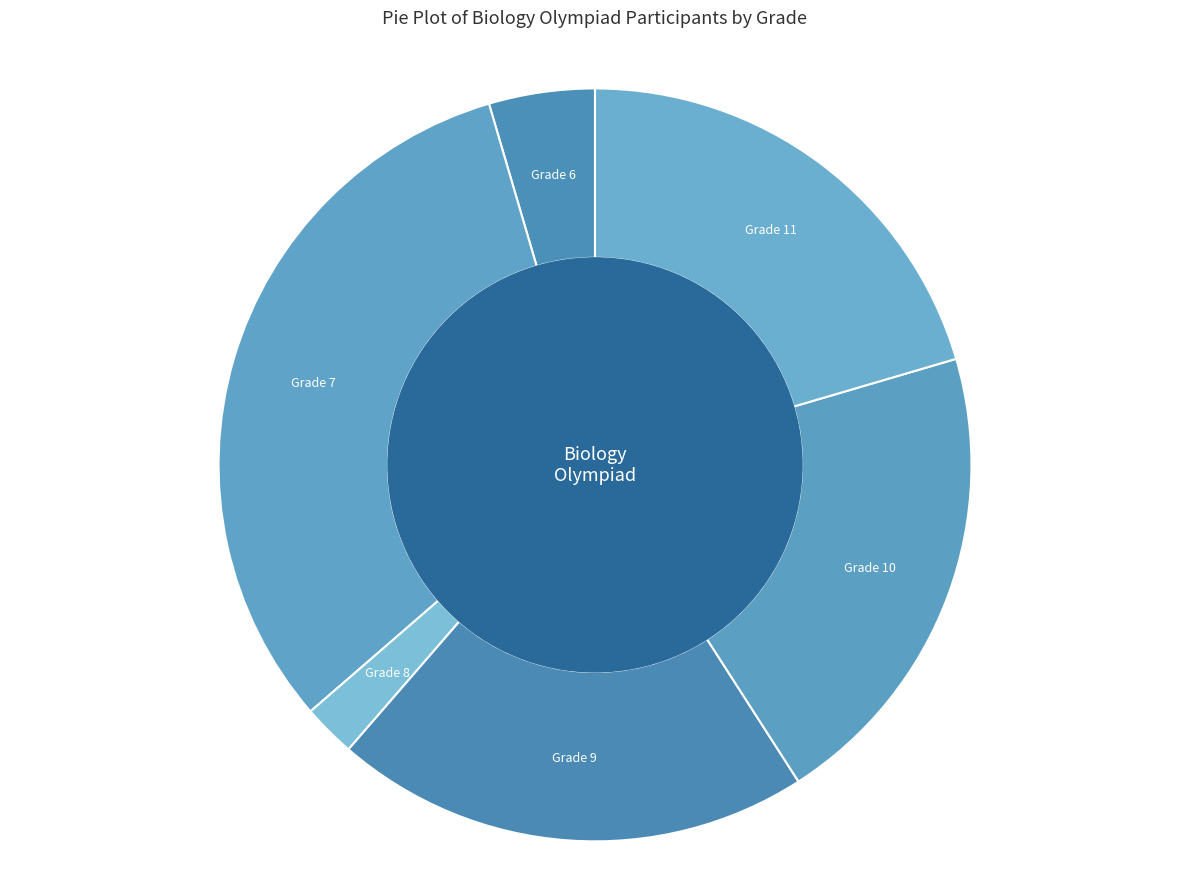

Between Grade 7 and Grade 11, which is larger?

Grade 7